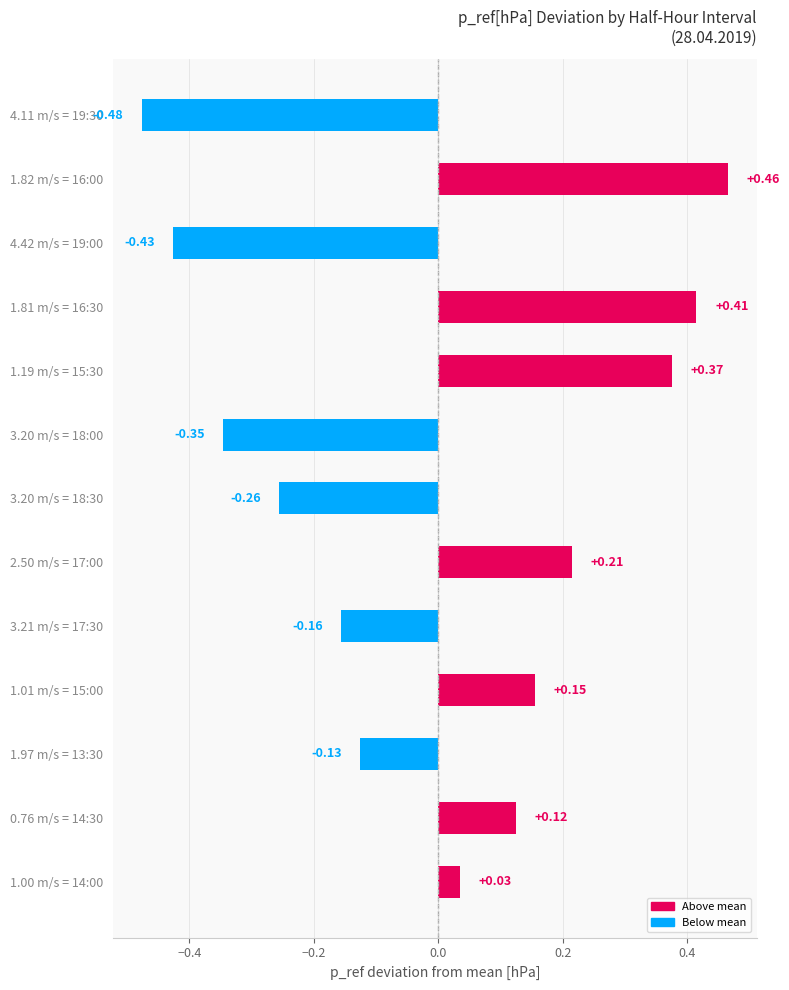

What is the difference between the second highest and second lowest values?

0.8